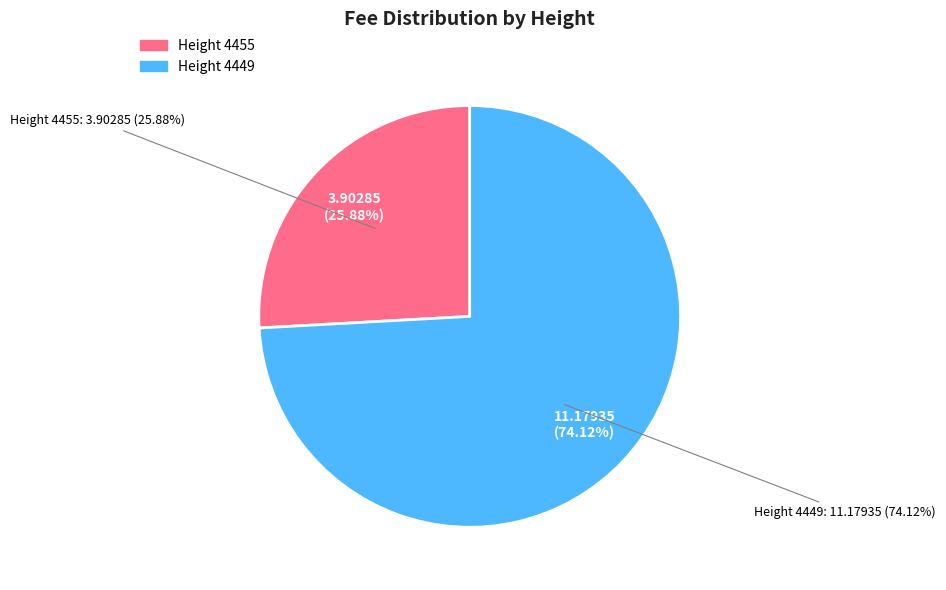

Is there a majority slice in this chart?

Yes